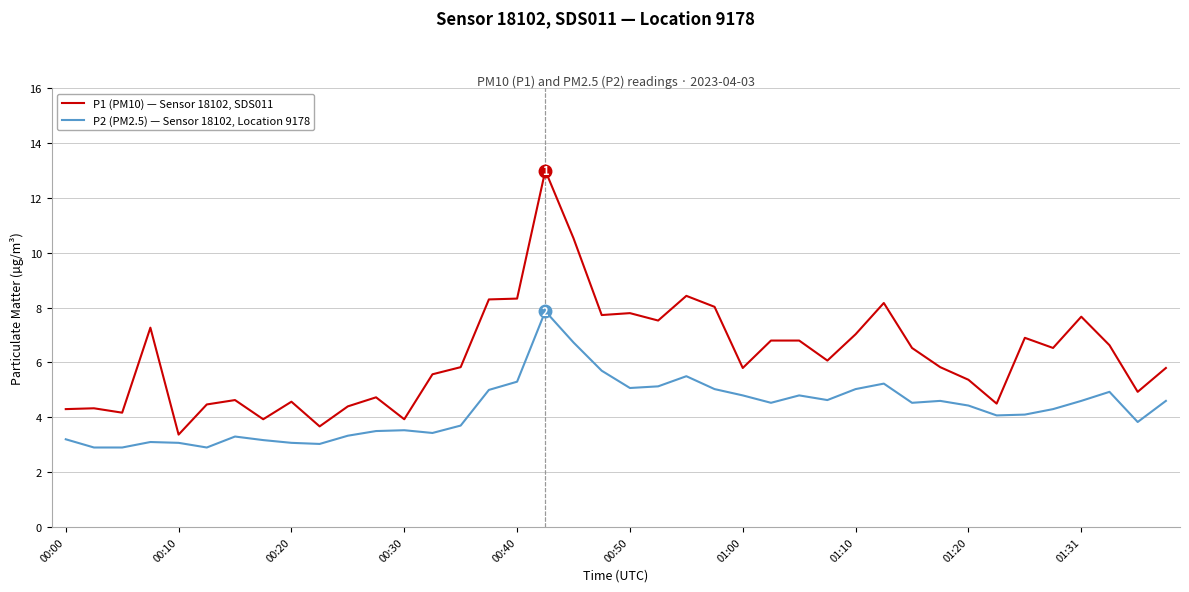

Does the chart have visible grid lines?

Yes